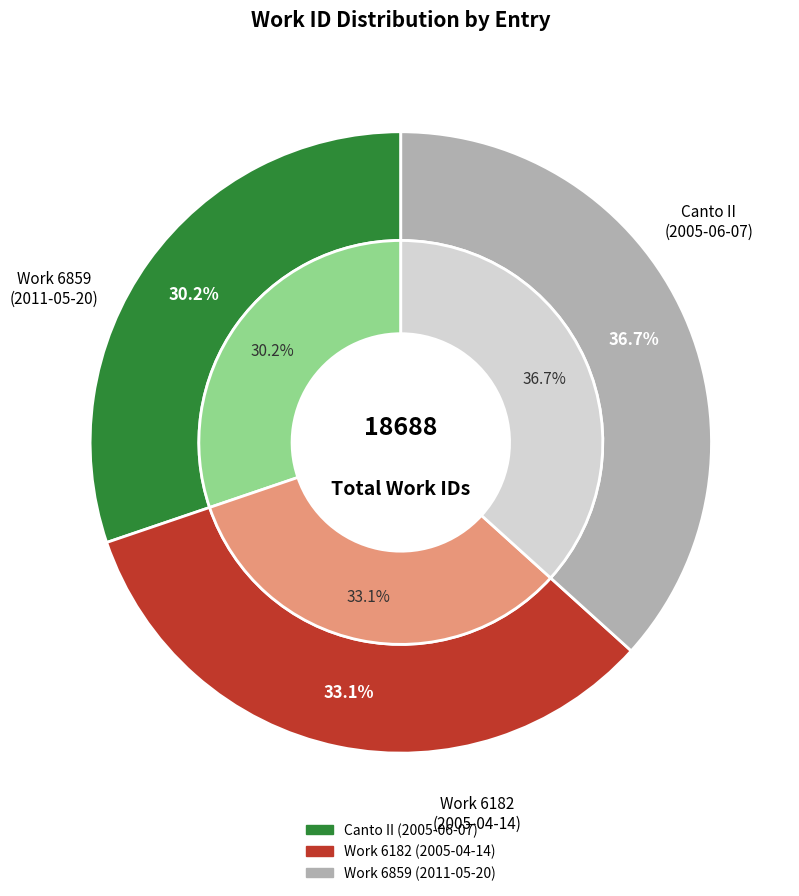

What is the ratio of the value at Work 6859 to the value at Canto II?

1.2